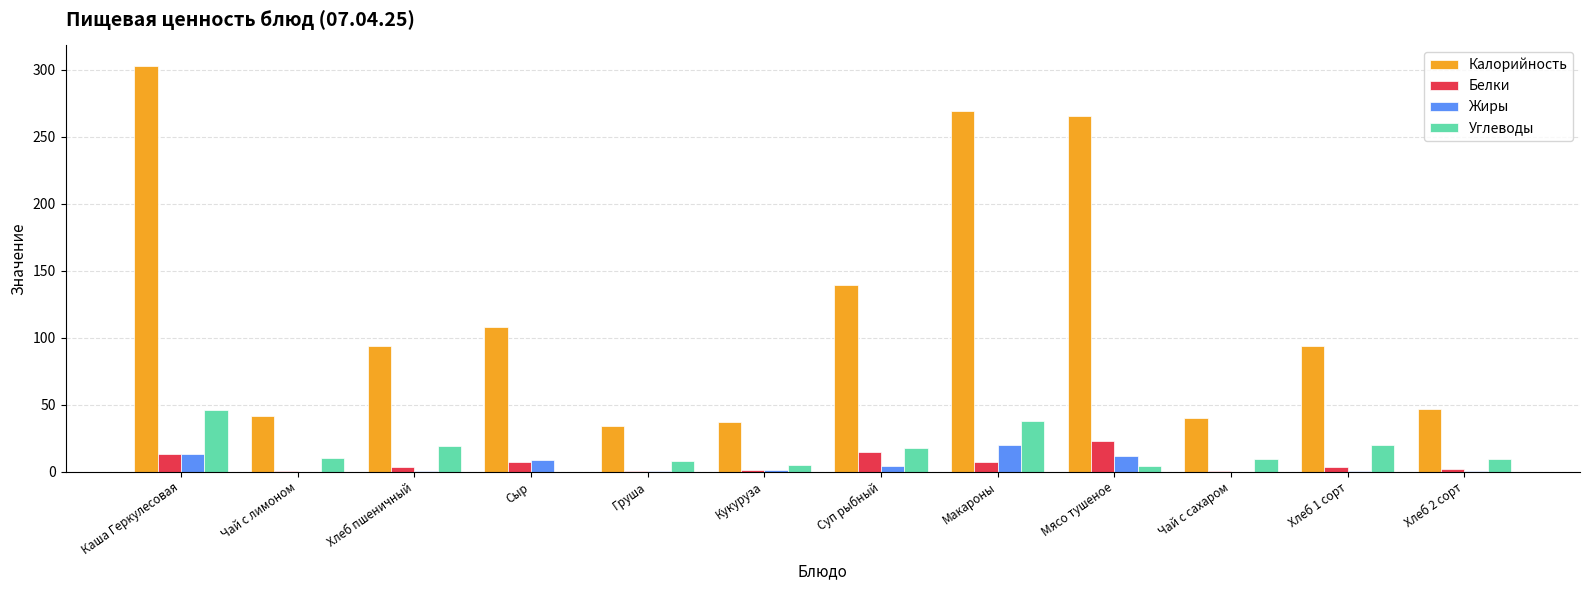

Which series has the largest total across all categories?

Калорийность